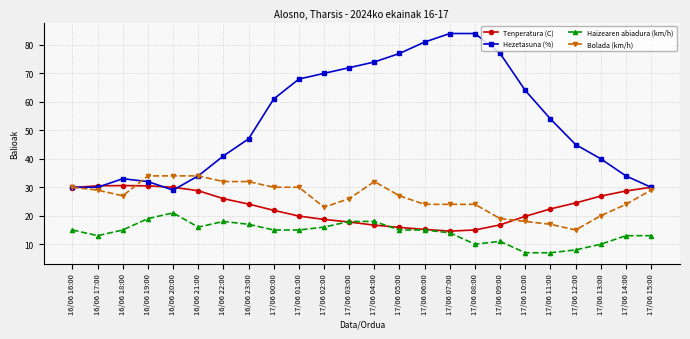

What position from the left is 16/06 19:00?

4